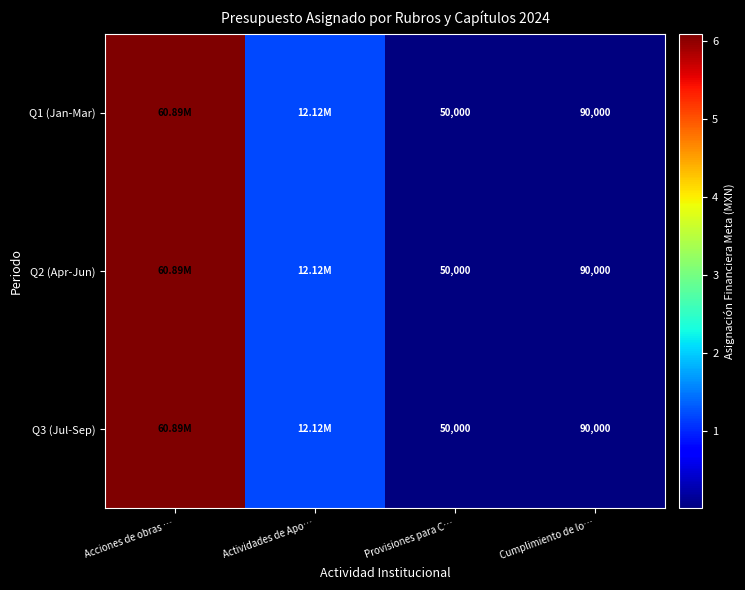

At how many categories does at least one series exceed 36655514?

1